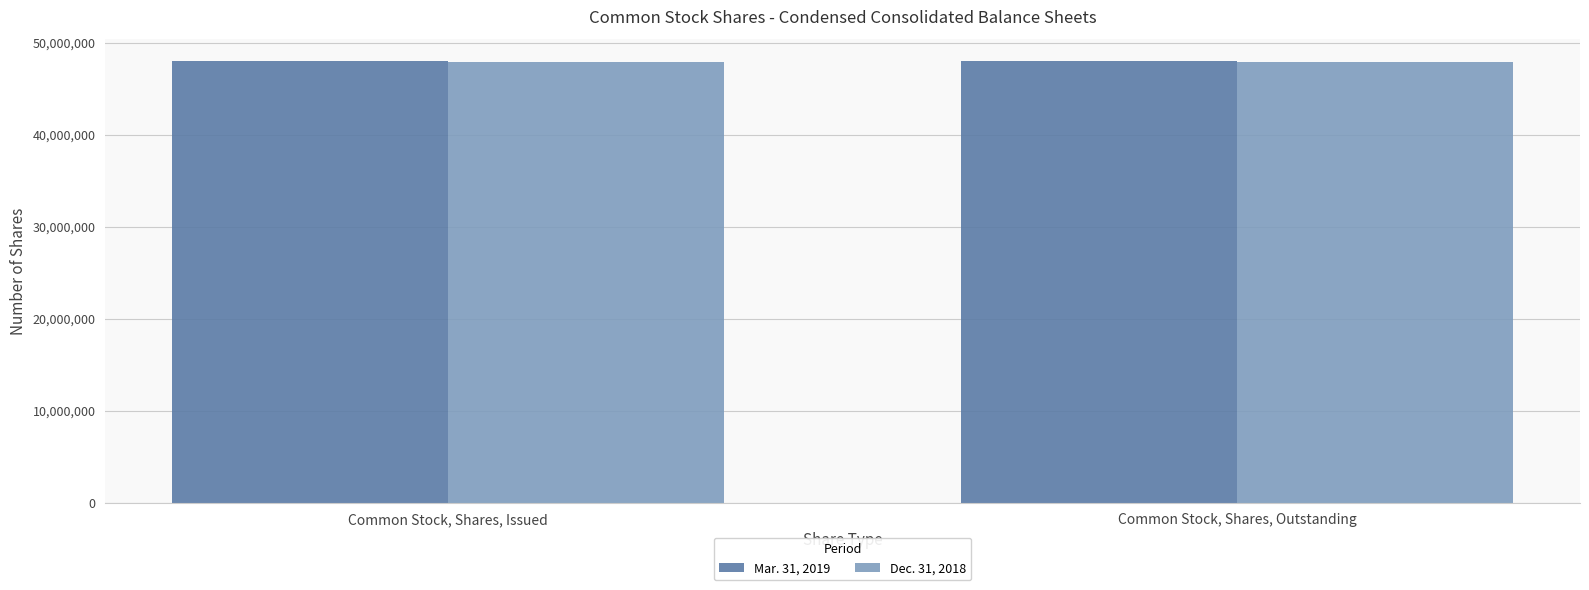

Is it true that Dec. 31, 2018 equals 47944486 at Common Stock, Shares, Issued?

True